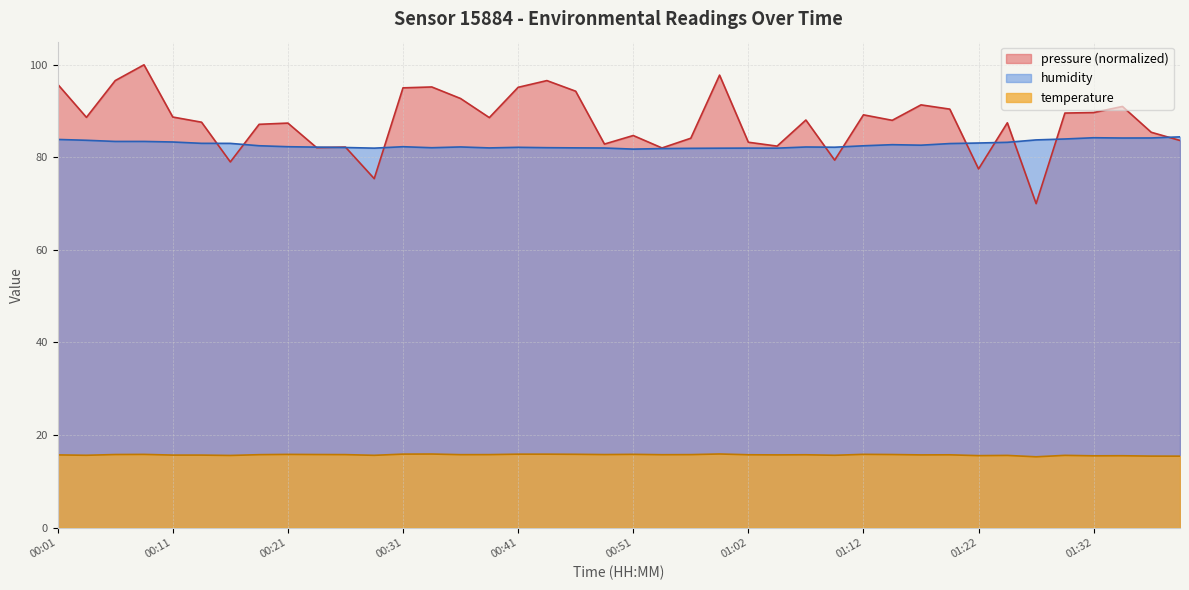

Which series has the largest total across all categories?

pressure (normalized)